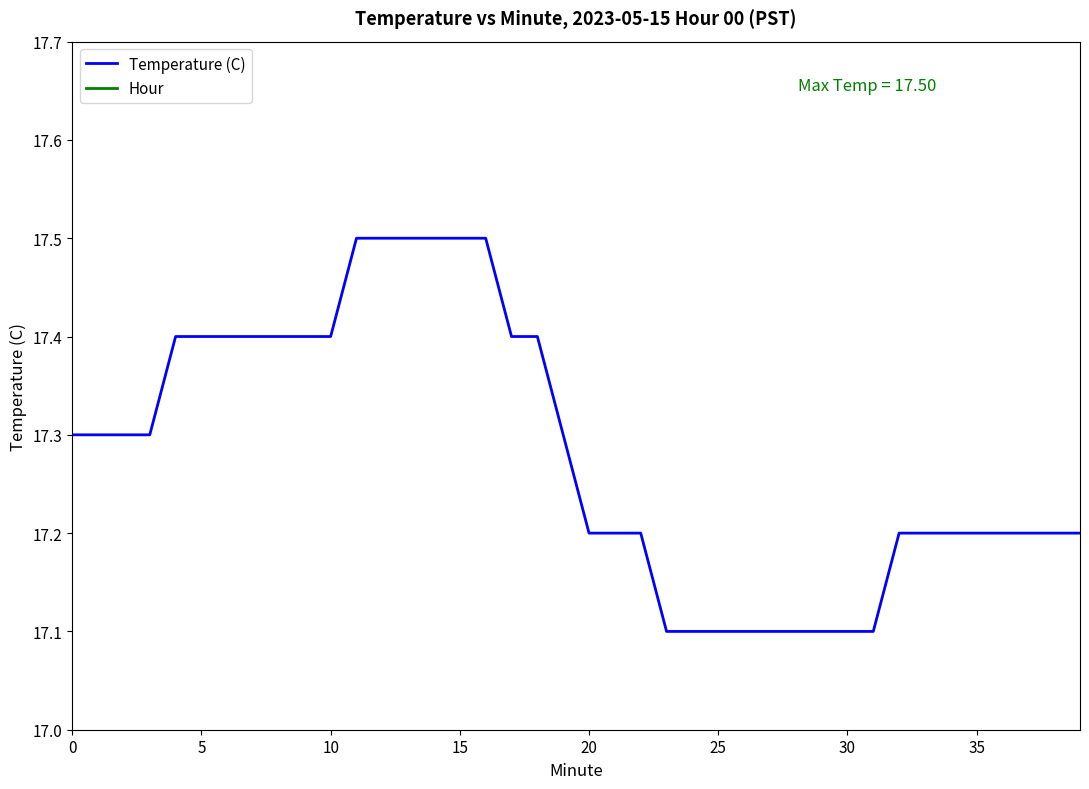

What is the highest value of the Temperature (C) series?

17.5